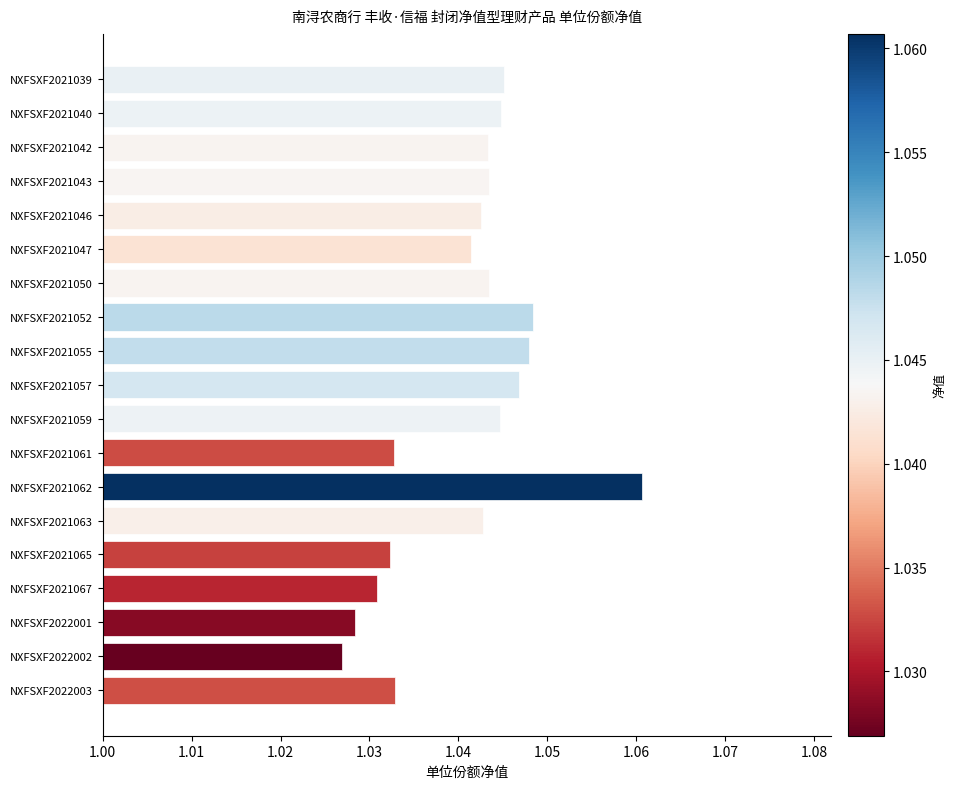

What is the sum of all values?

19.8